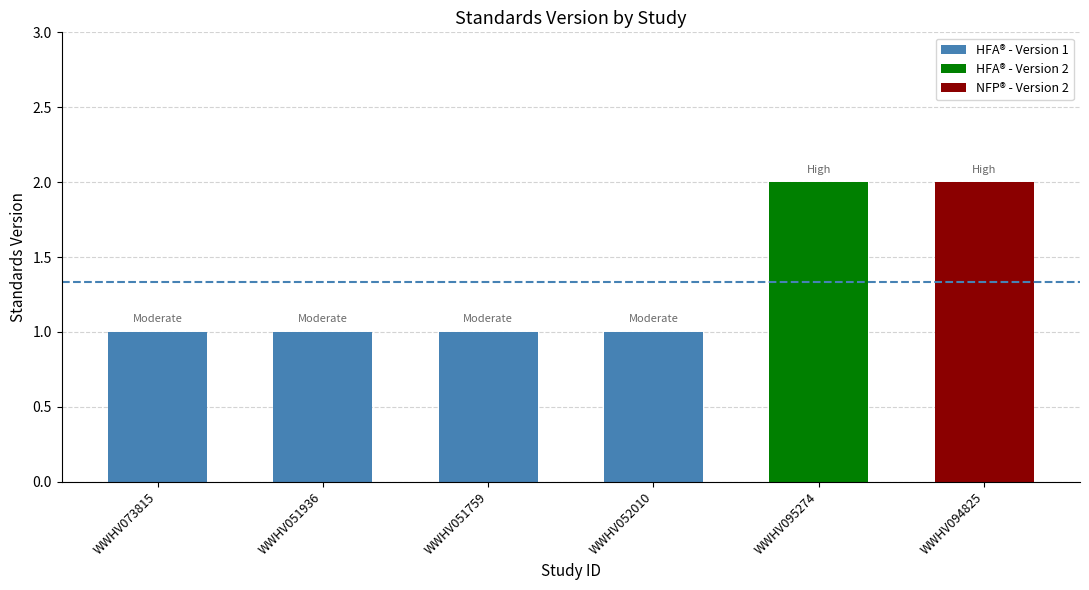

What is the ratio of the value at WWHV073815 to the value at WWHV052010?

1.0